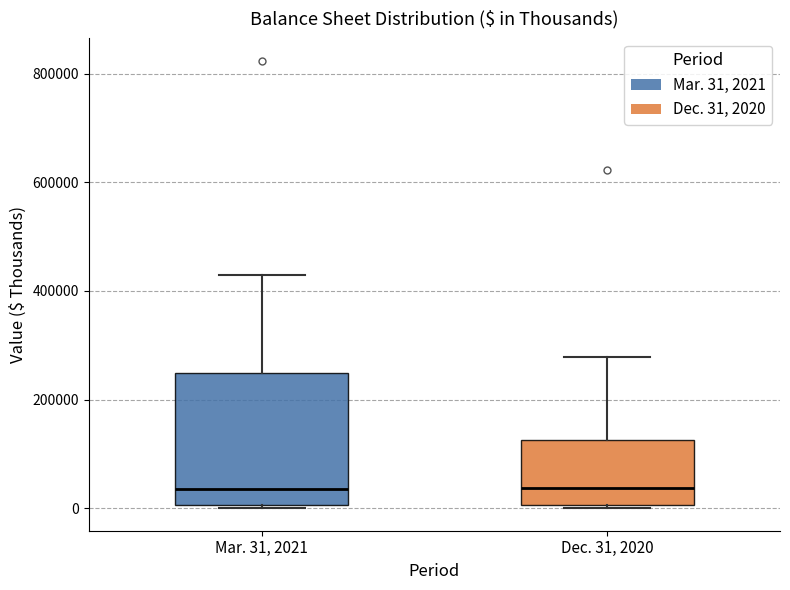

Where is the lower edge of the box for Mar. 31, 2021 on the y-axis? The values are not printed on the chart, so give them approximately, as read against the axis.

0